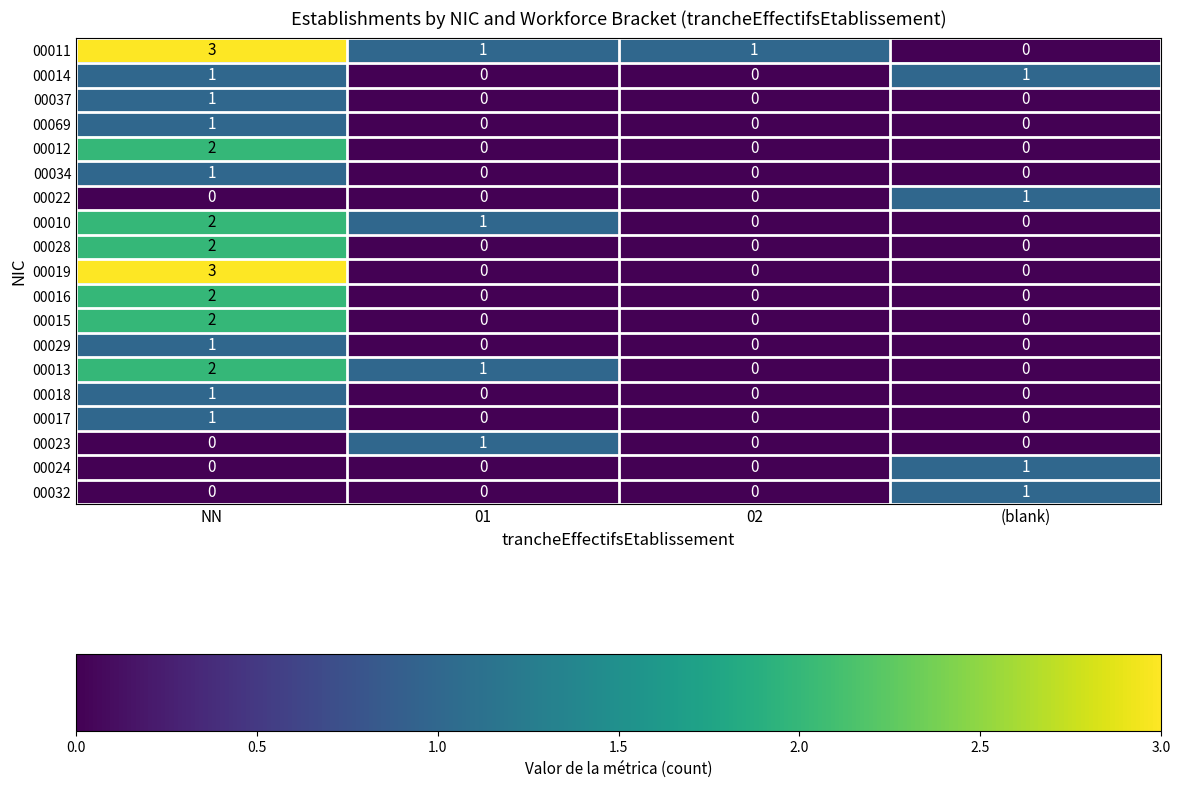

At which category is the sum across all series the highest?

NN